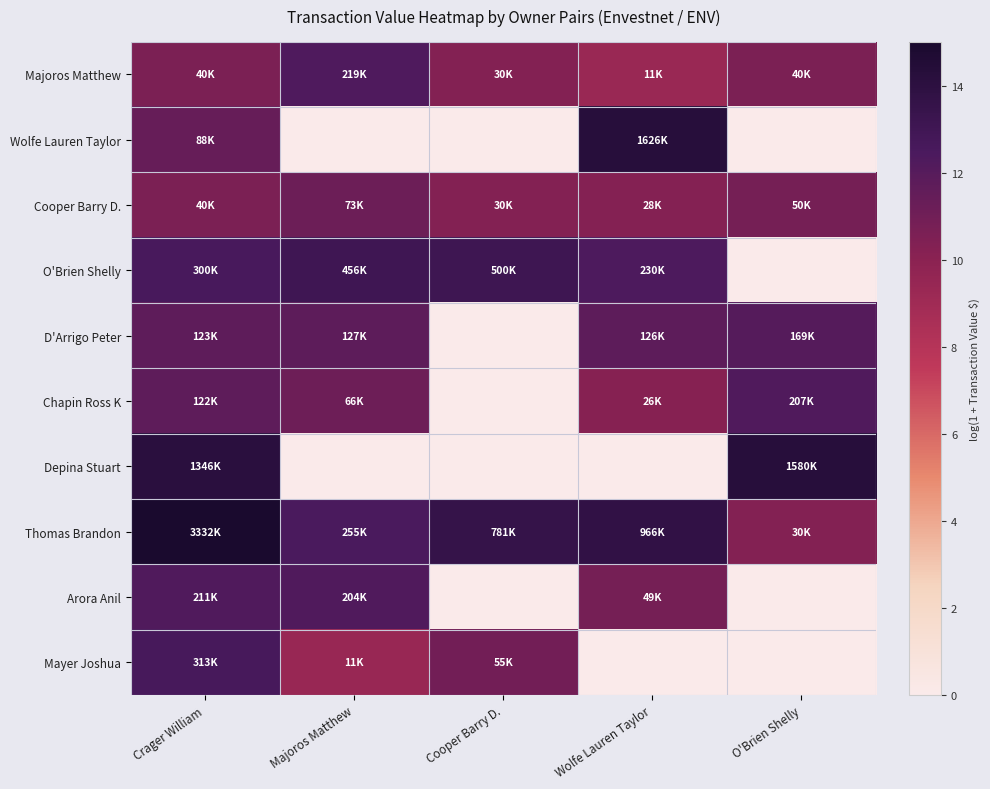

What is the spread (max minus min) of values at O'Brien Shelly?

14.3